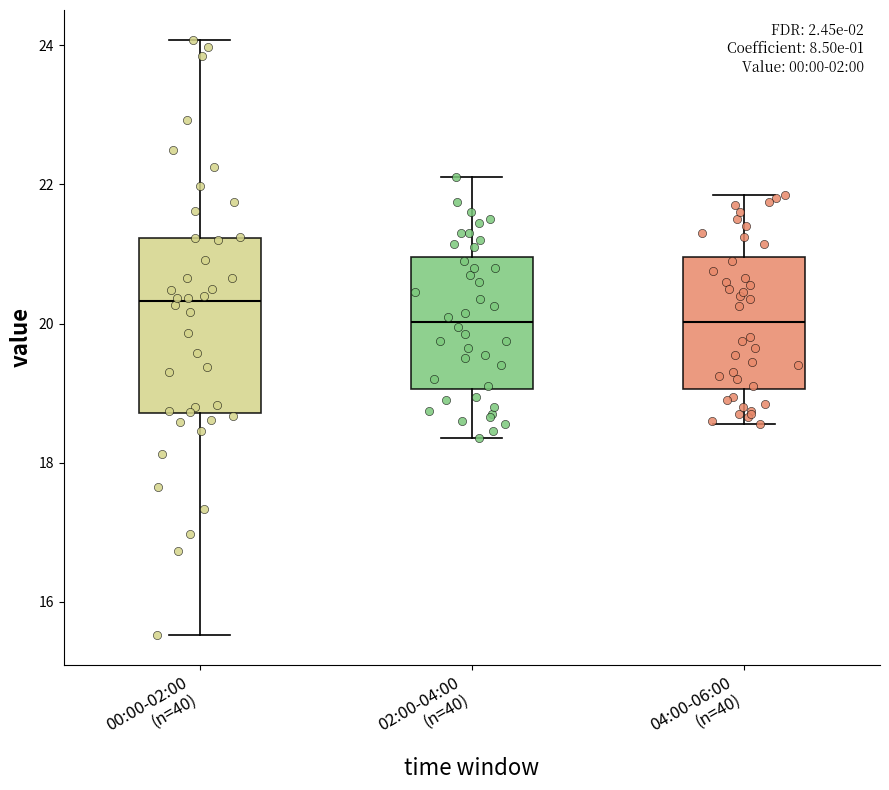

Comparing the boxes themselves (not the whiskers), which one is the tallest?

00:00-02:00 (n=40)